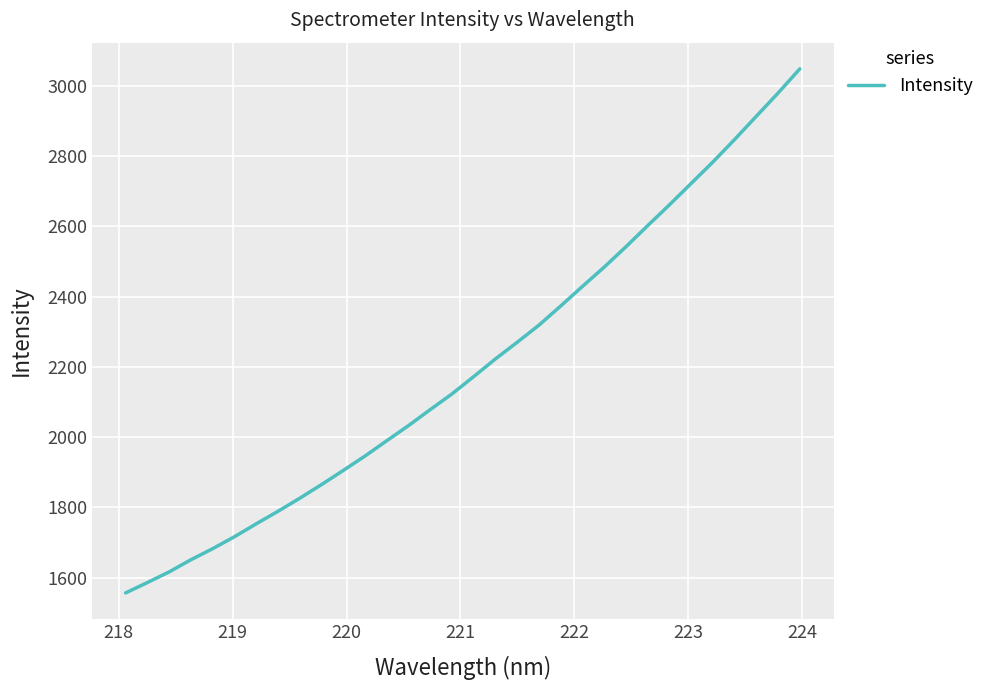

What is the difference between the maximum and minimum values?

1492.3